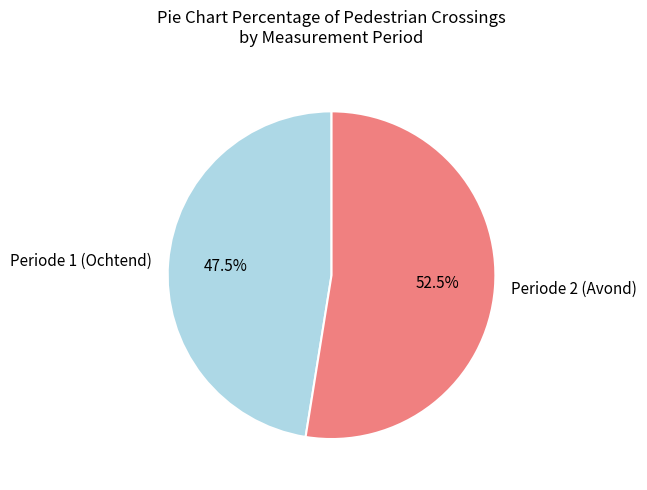

Which slice is the largest?

Periode 2 (Avond)